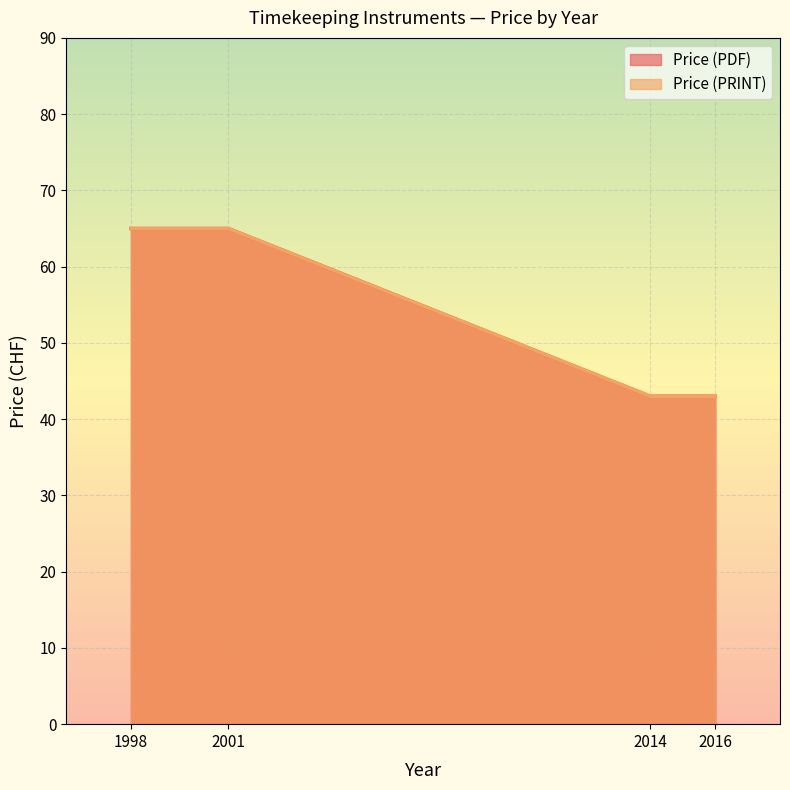

What is the minimum value for Price (PDF)?

43